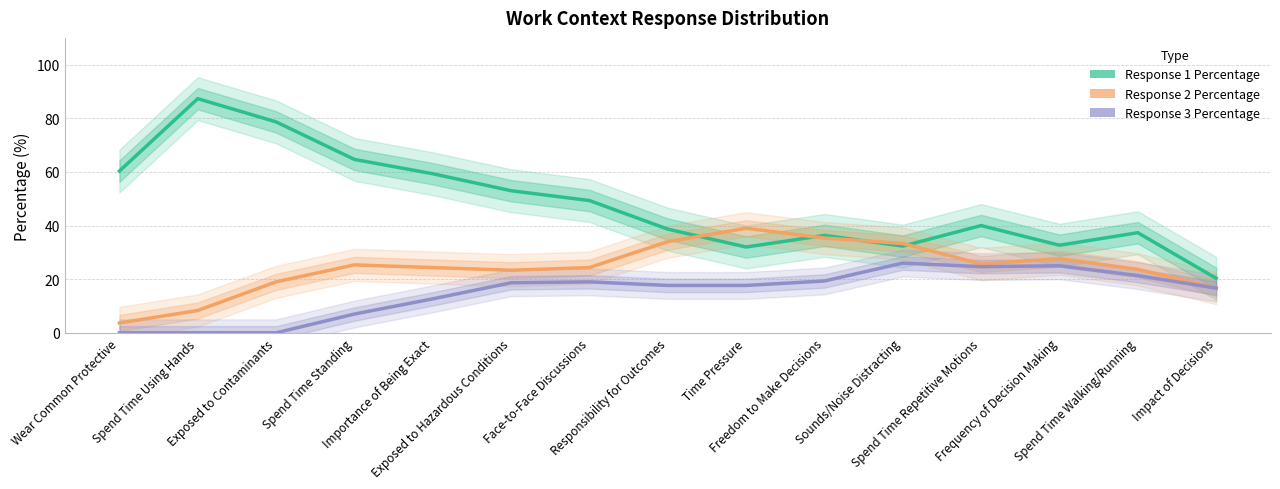

At Spend Time Standing, list the series in order from smallest to largest.

Response 3 Percentage, Response 2 Percentage, Response 1 Percentage